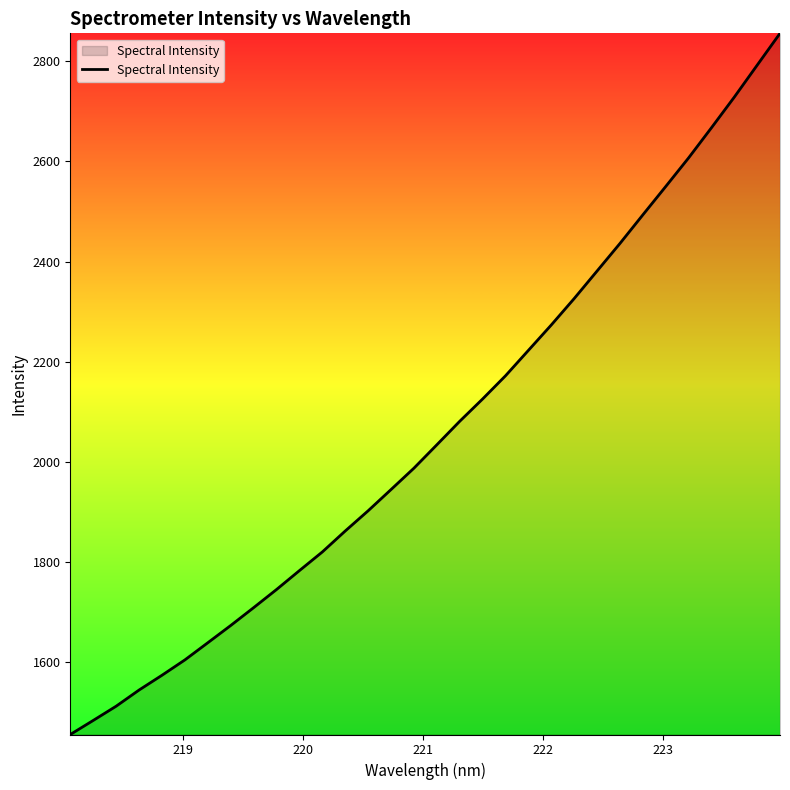

What is the maximum value shown in the chart?

2855.9